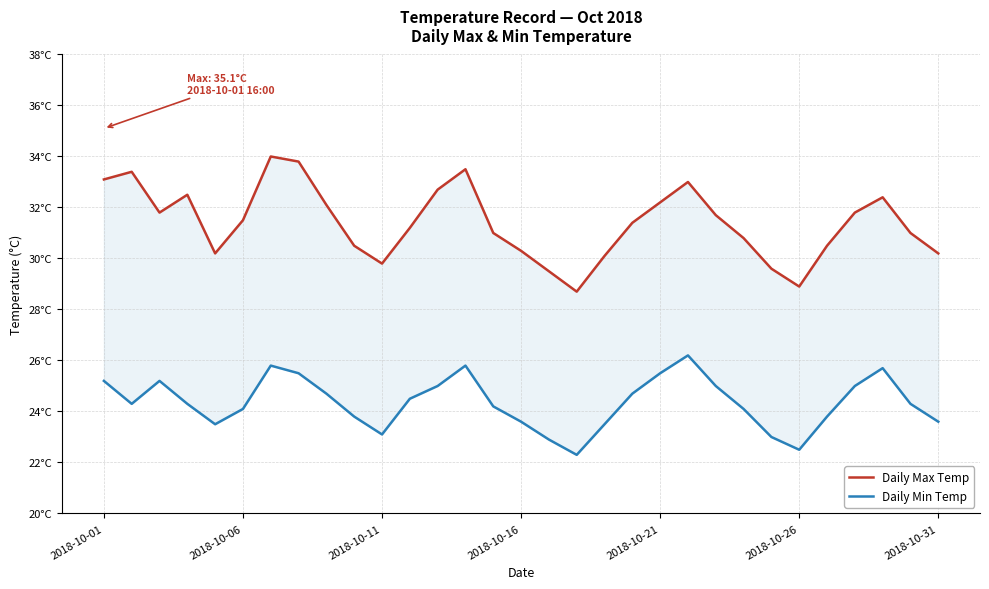

At how many categories does at least one series exceed 26?

31